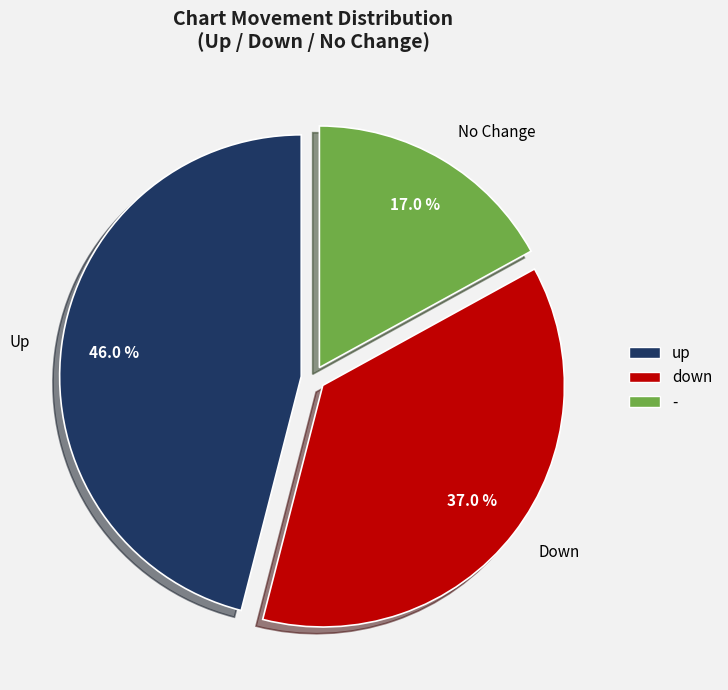

What is the ratio of the value at No Change to the value at Down?

0.5